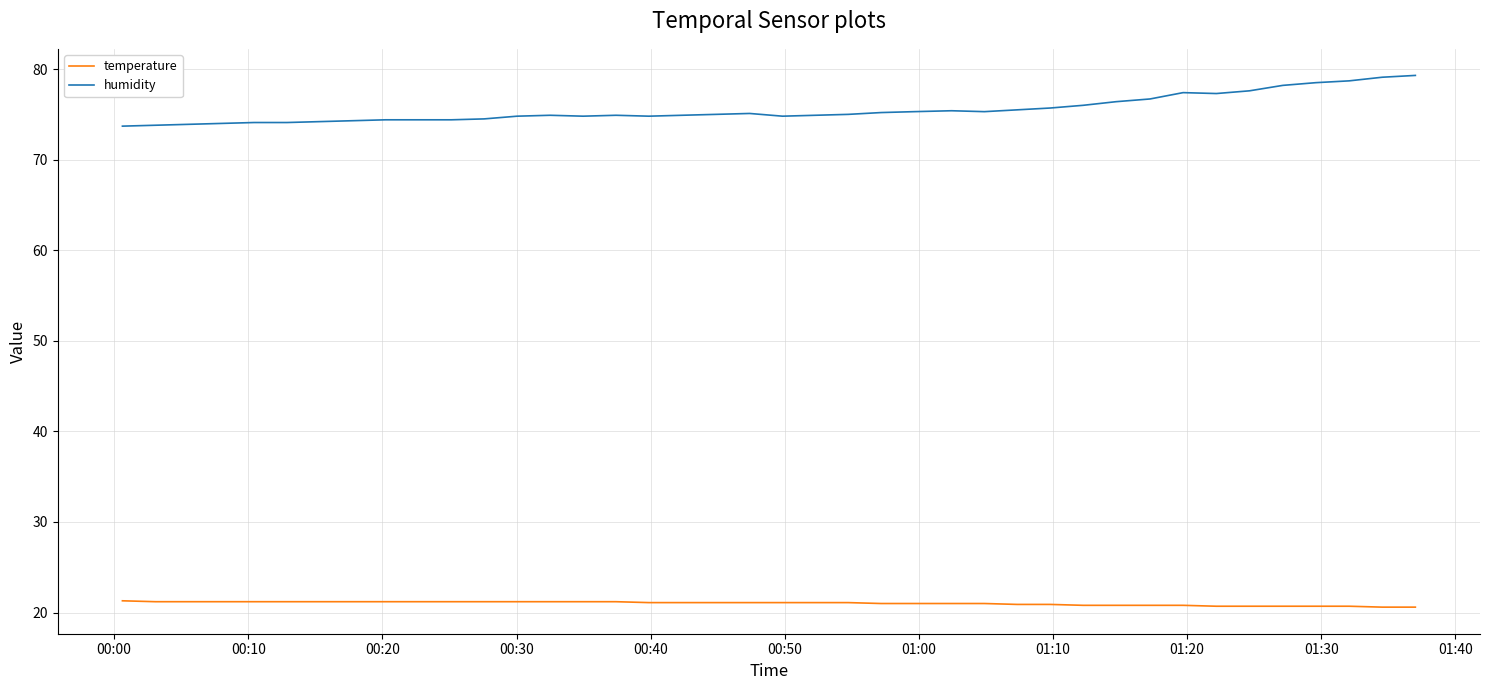

Count the temperature values in the range 20 to 21.

17